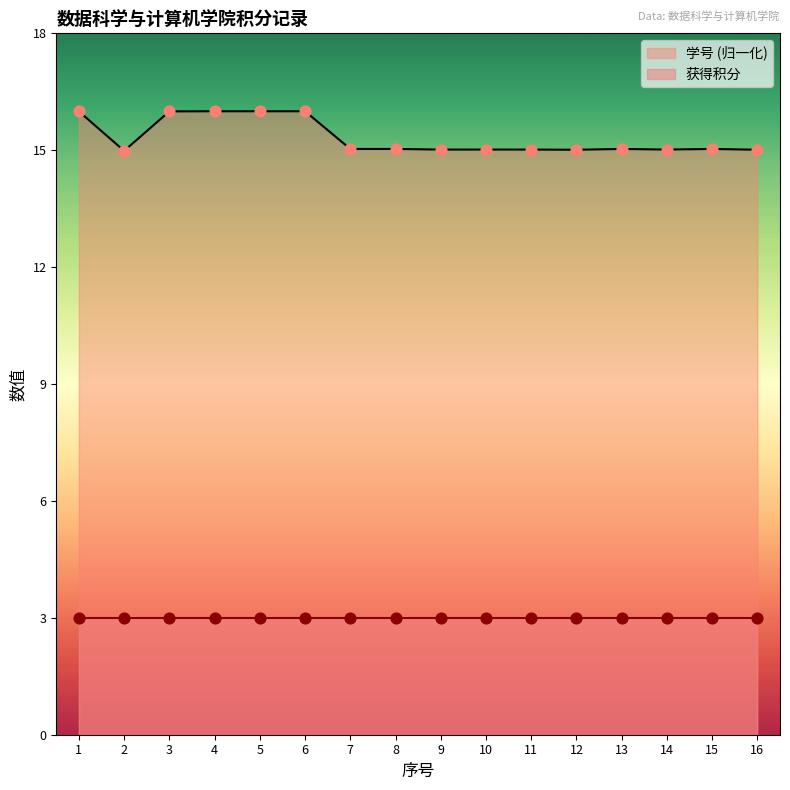

Which has a higher value, 6 or 10?

6